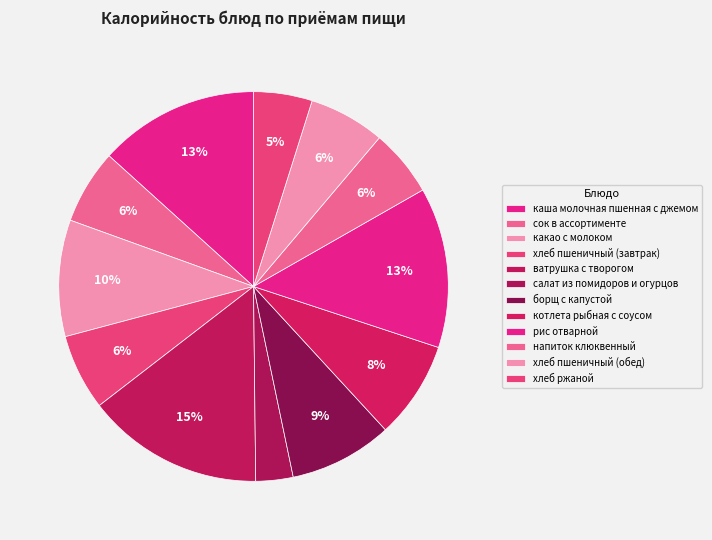

Count the number of slices in the pie.

12